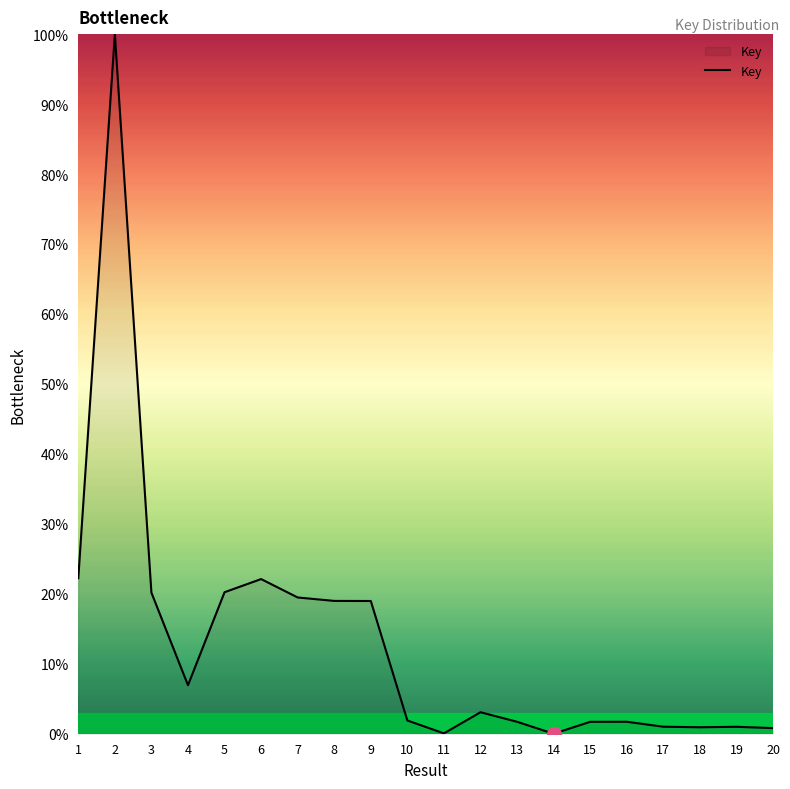

True or false: the data shows 1.7 at 16.

True